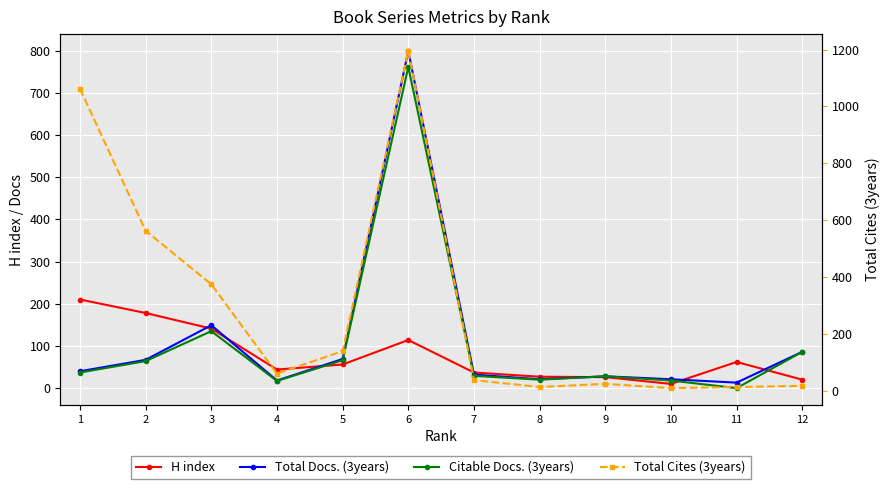

At which category is the sum across all series the highest?

6